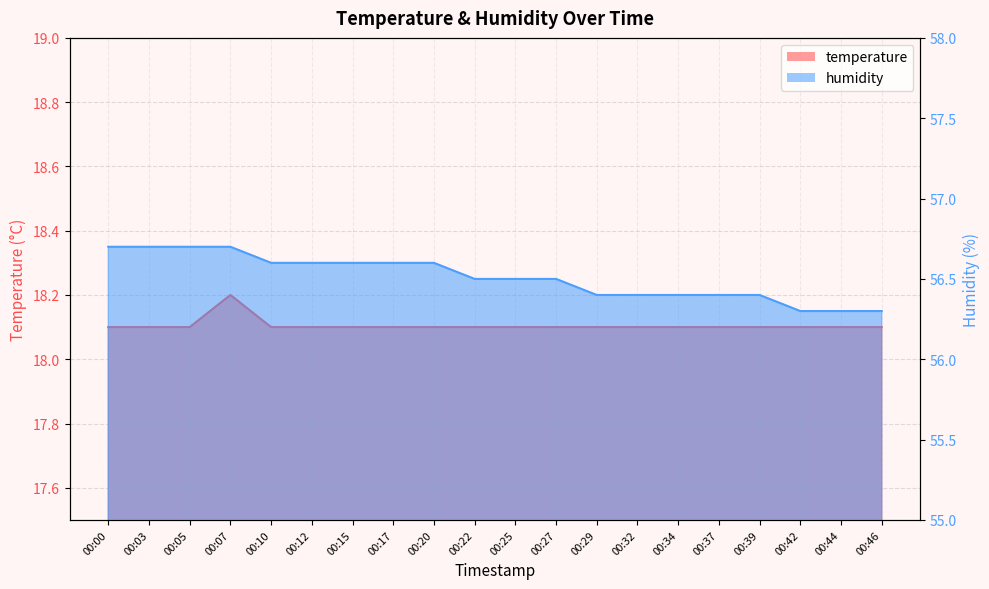

Which series has the largest total across all categories?

humidity